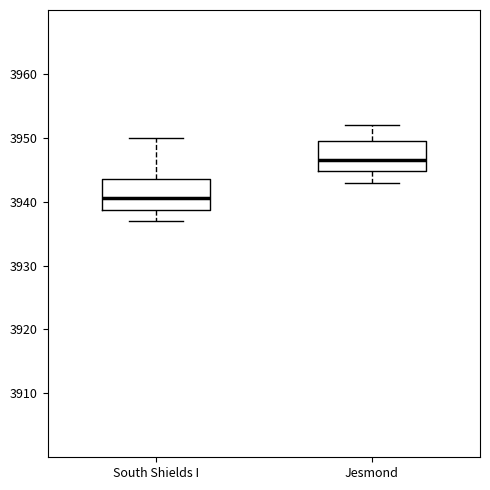

Where does the upper whisker of the box for Jesmond end on the y-axis? The values are not printed on the chart, so give them approximately, as read against the axis.

3952